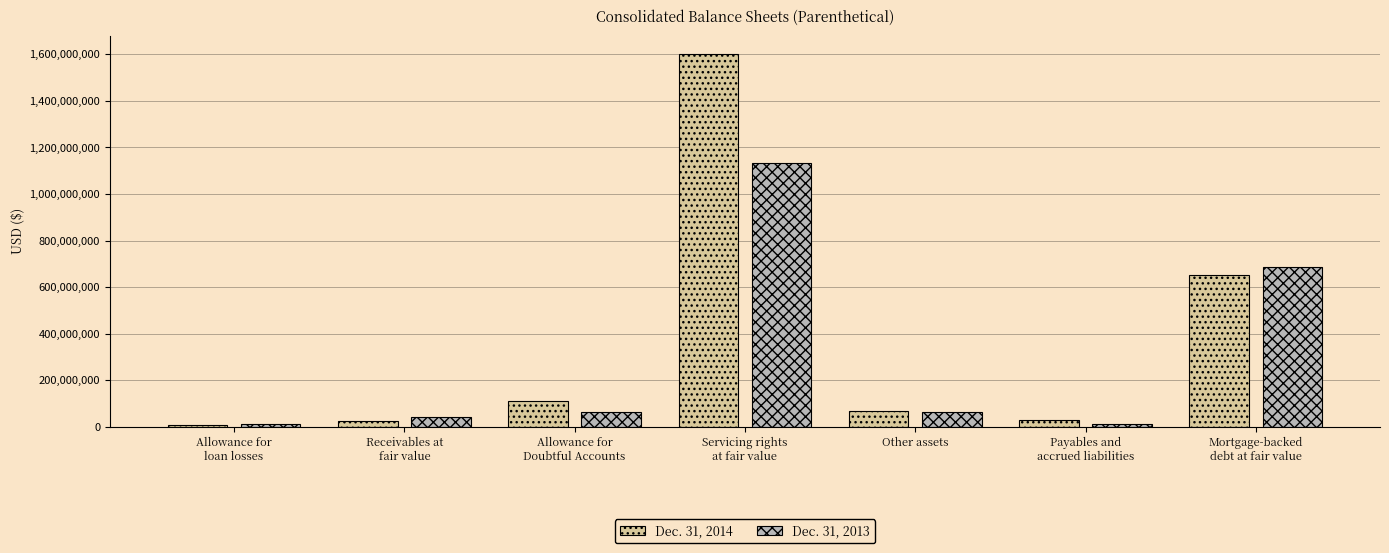

Where is Dec. 31, 2013 nearest to the value 571453000?

Mortgage-backed
debt at fair value